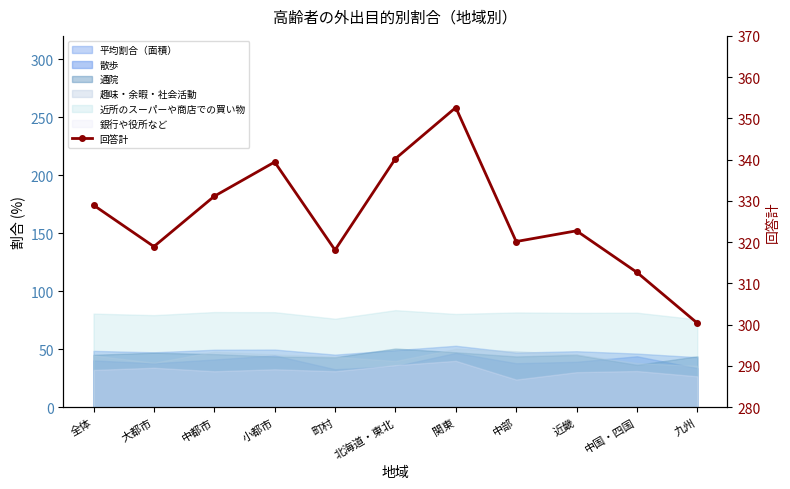

Approximately how many times larger is the value at 町村 compared to 全体?

1.0